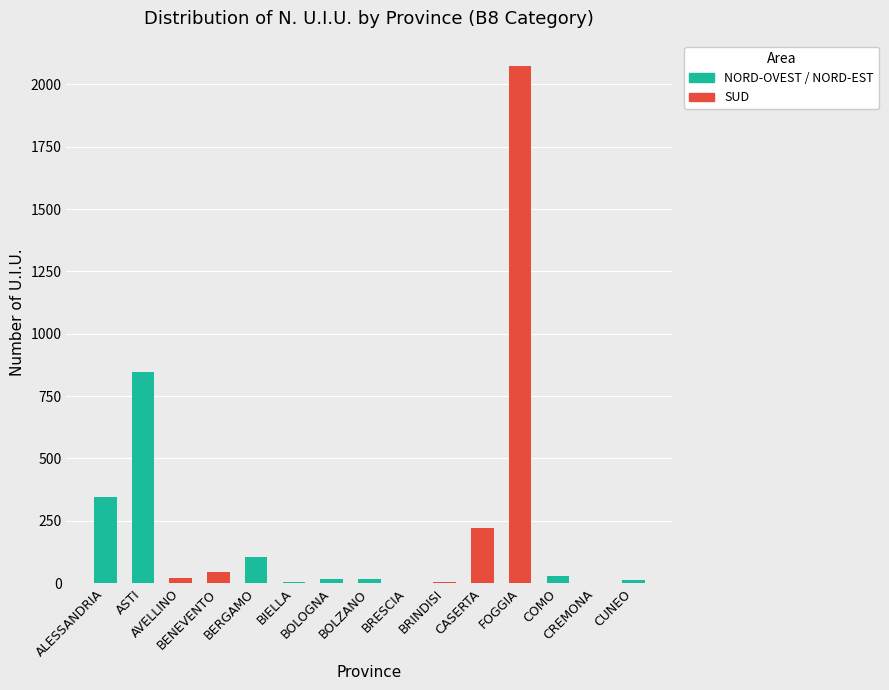

Approximately how many times larger is the value at BENEVENTO compared to BOLOGNA?

3.0